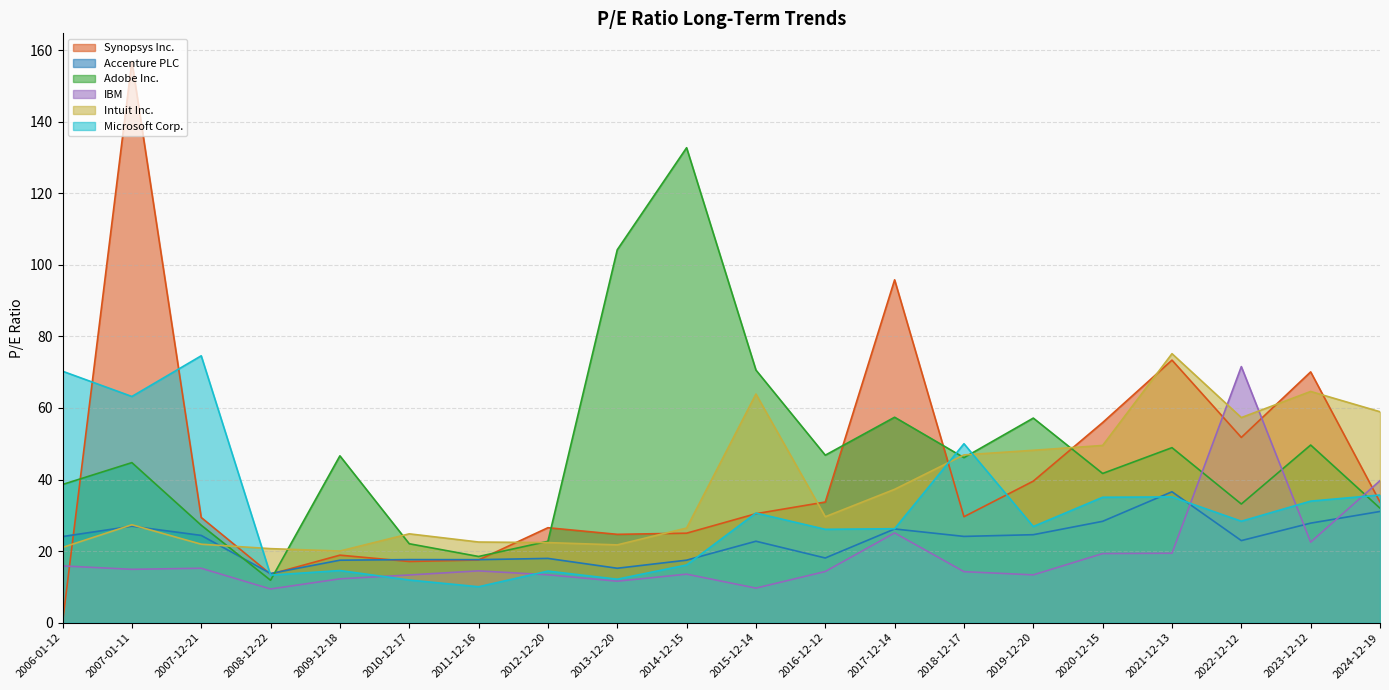

At which label does Microsoft Corp. reach its minimum?

2011-12-16